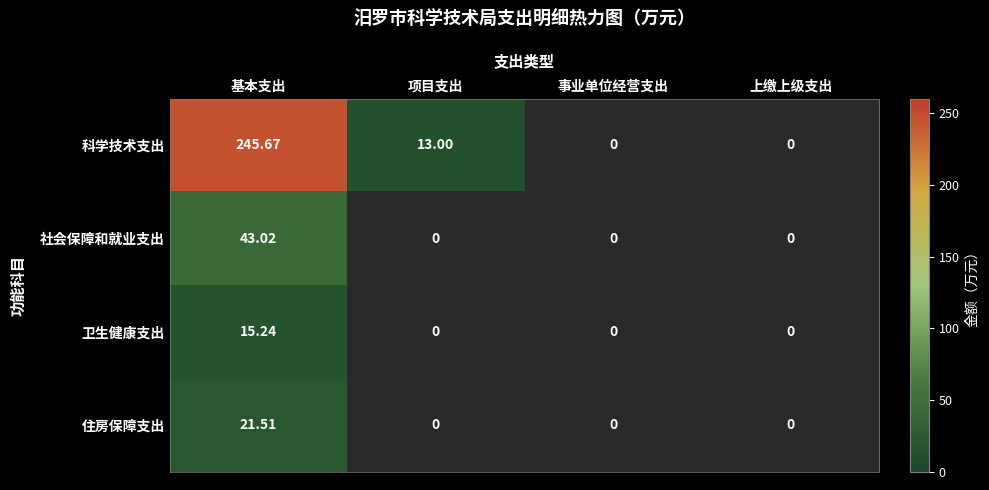

Which series has the widest spread of values?

科学技术支出